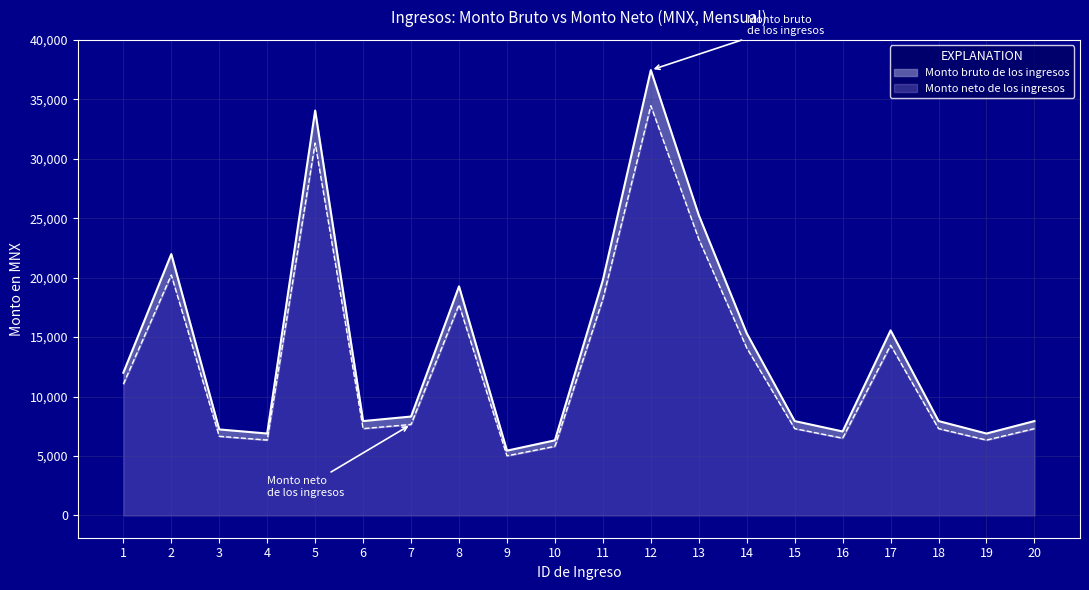

True or false: Monto neto de los ingresos has a value of 1733.9 at 9.

False